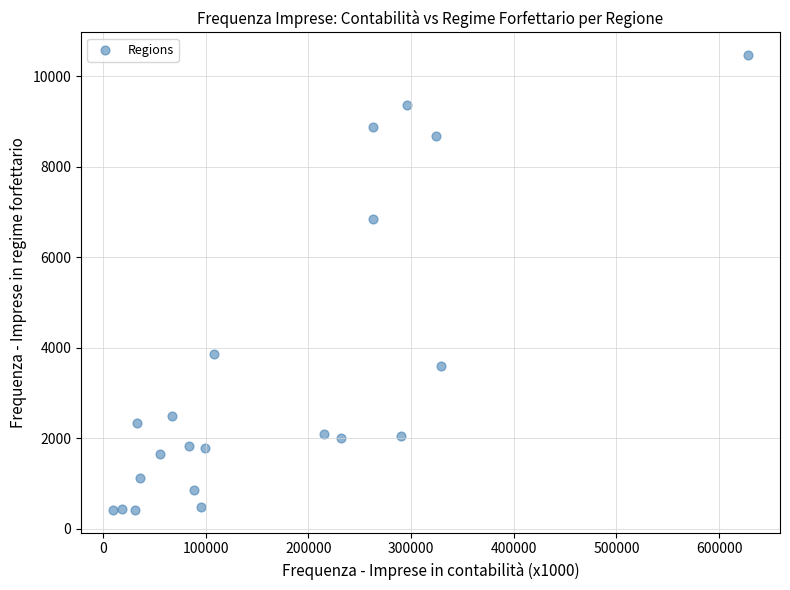

What Y value in the scatter plot is closest to 5441?

6845